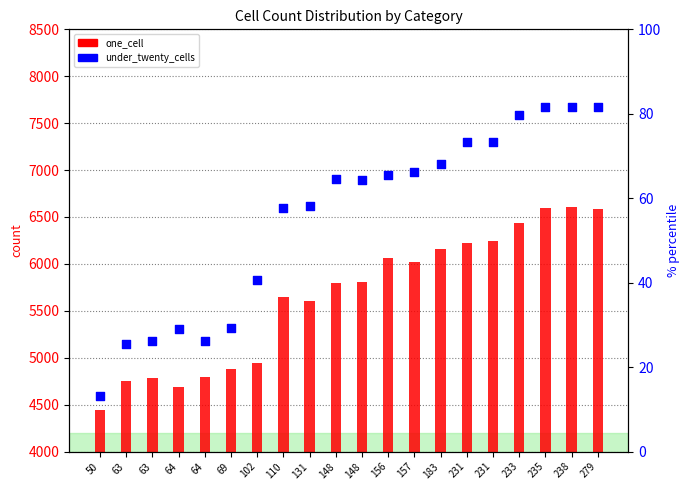

What is the total value across all series at 63?

4776.5